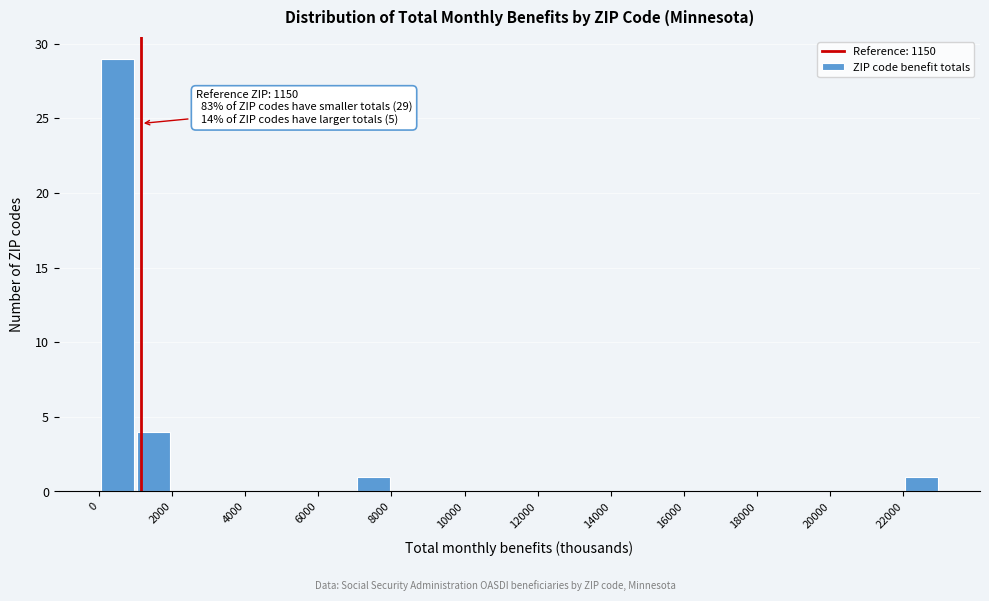

Over which range of the x-axis is the bar tallest?

0 to 1000